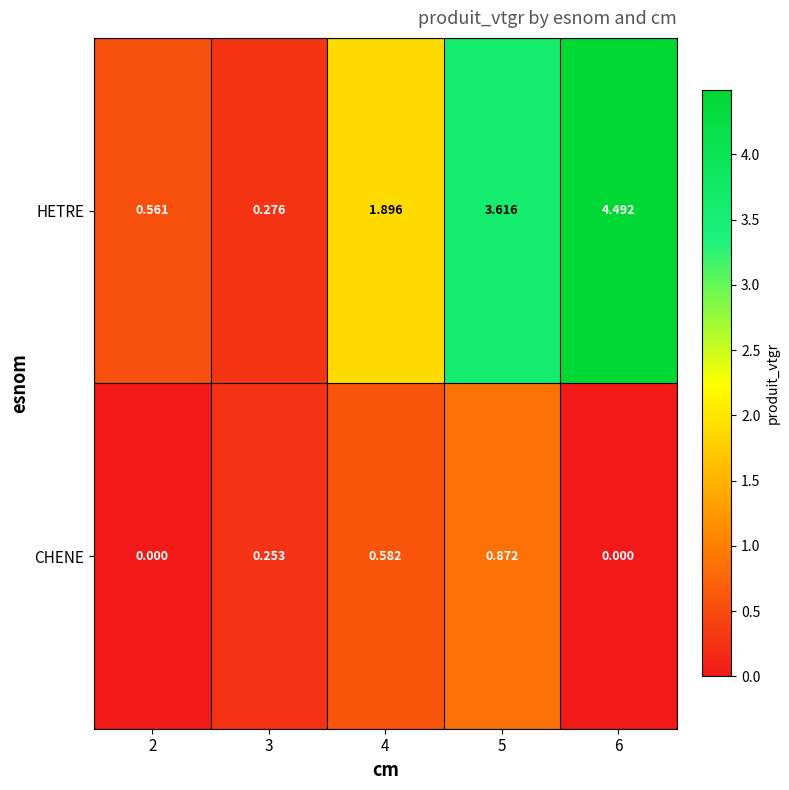

What is the greatest value displayed?

4.5